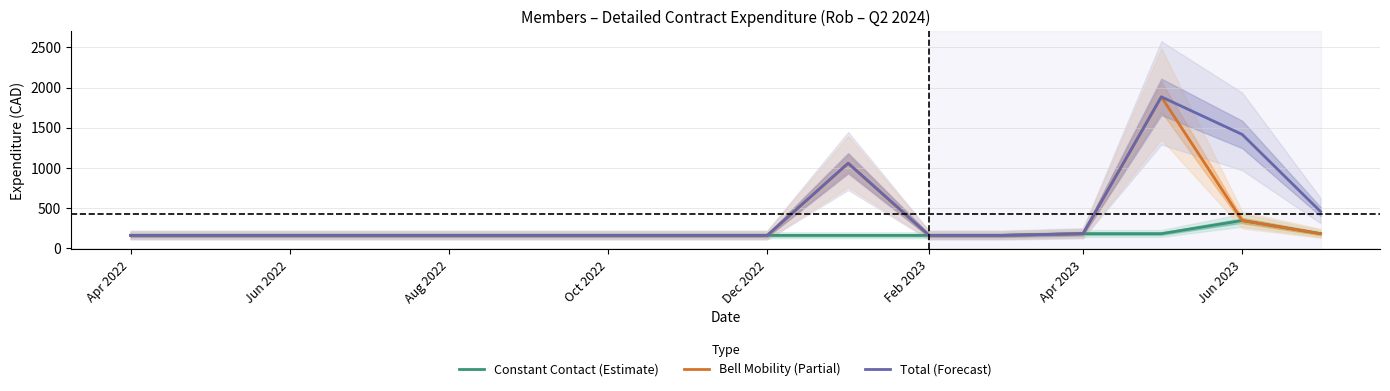

The Constant Contact (Estimate) series shows 191.6 at Jun 2023. True or false?

False